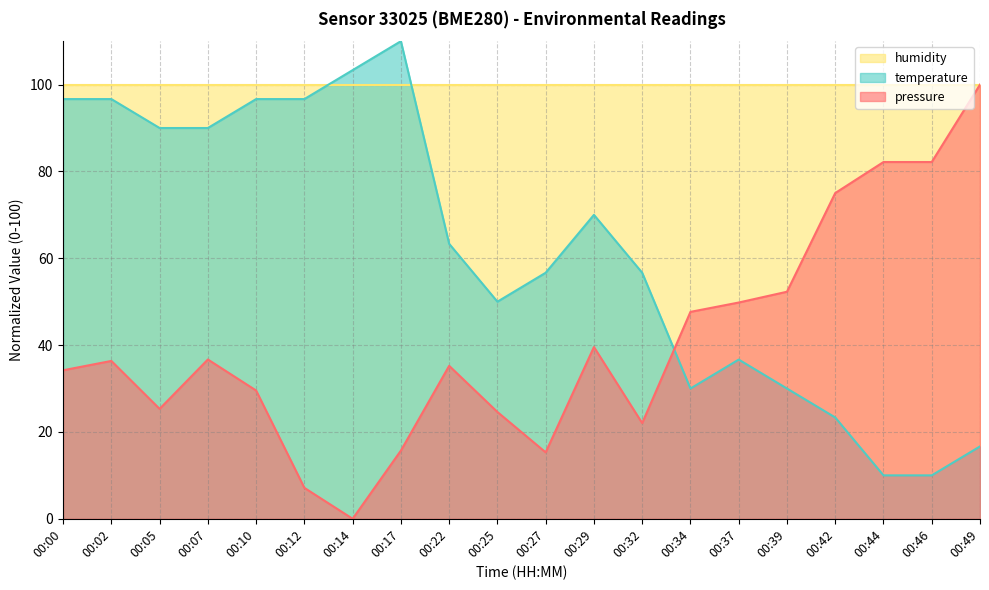

How many data points in temperature are above 63?

10